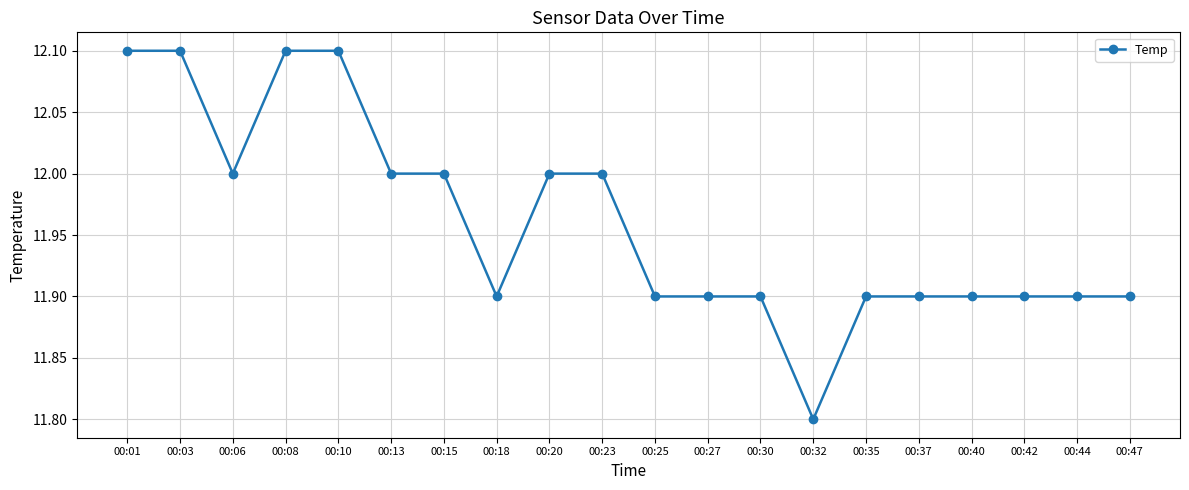

Is it true that the value at 00:13 is 7.7?

False